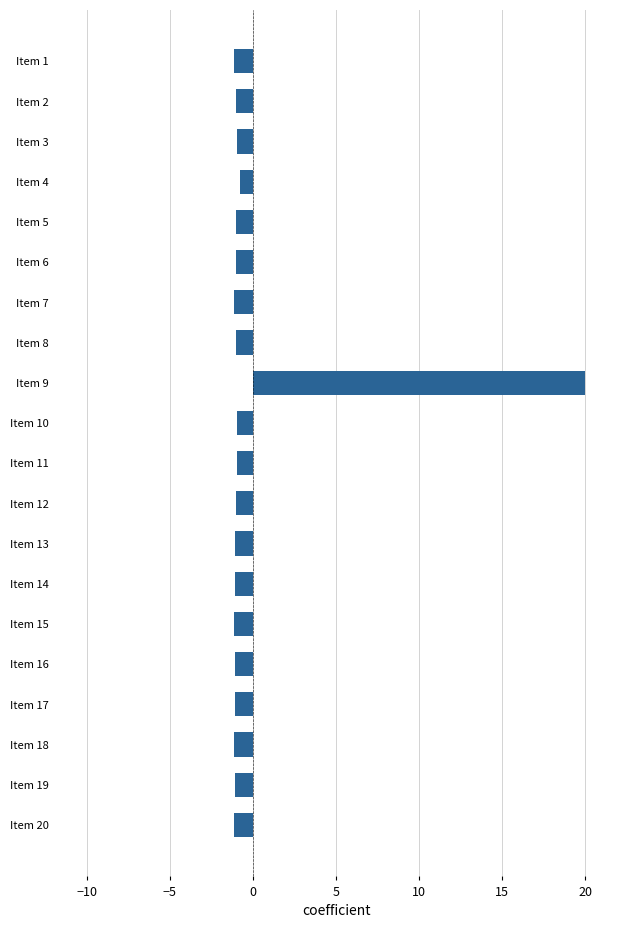

Is it true that the value at Item 2 is -1.0?

True